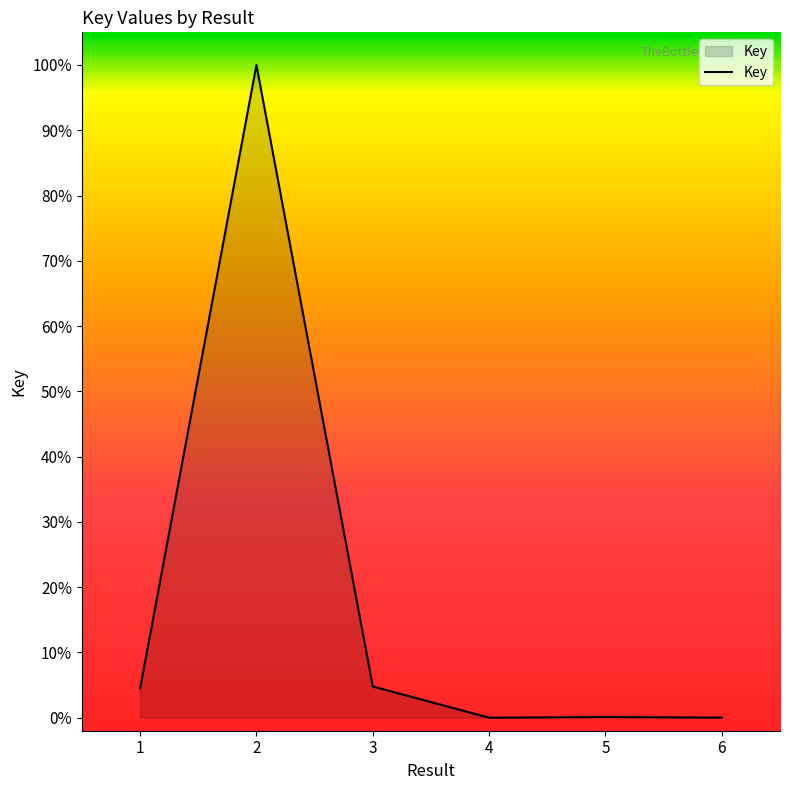

How many lines are shown in the chart?

1